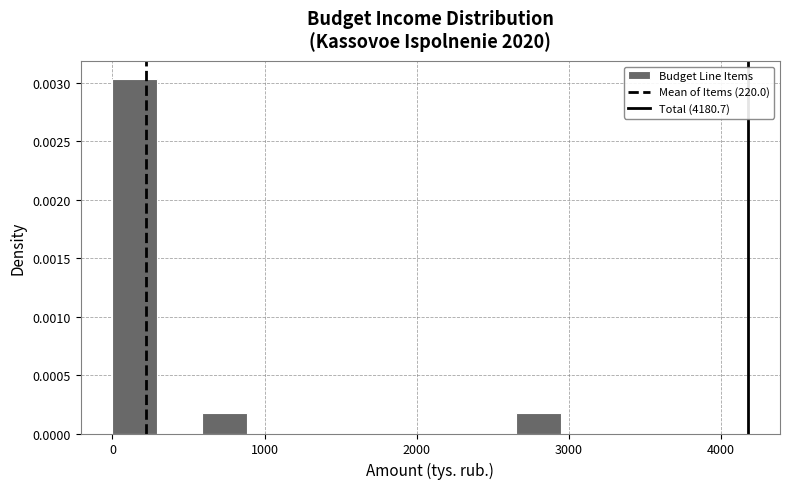

Around what value on the x-axis is the tallest bar? Give the approximate position of its centre, as read against the axis.

100